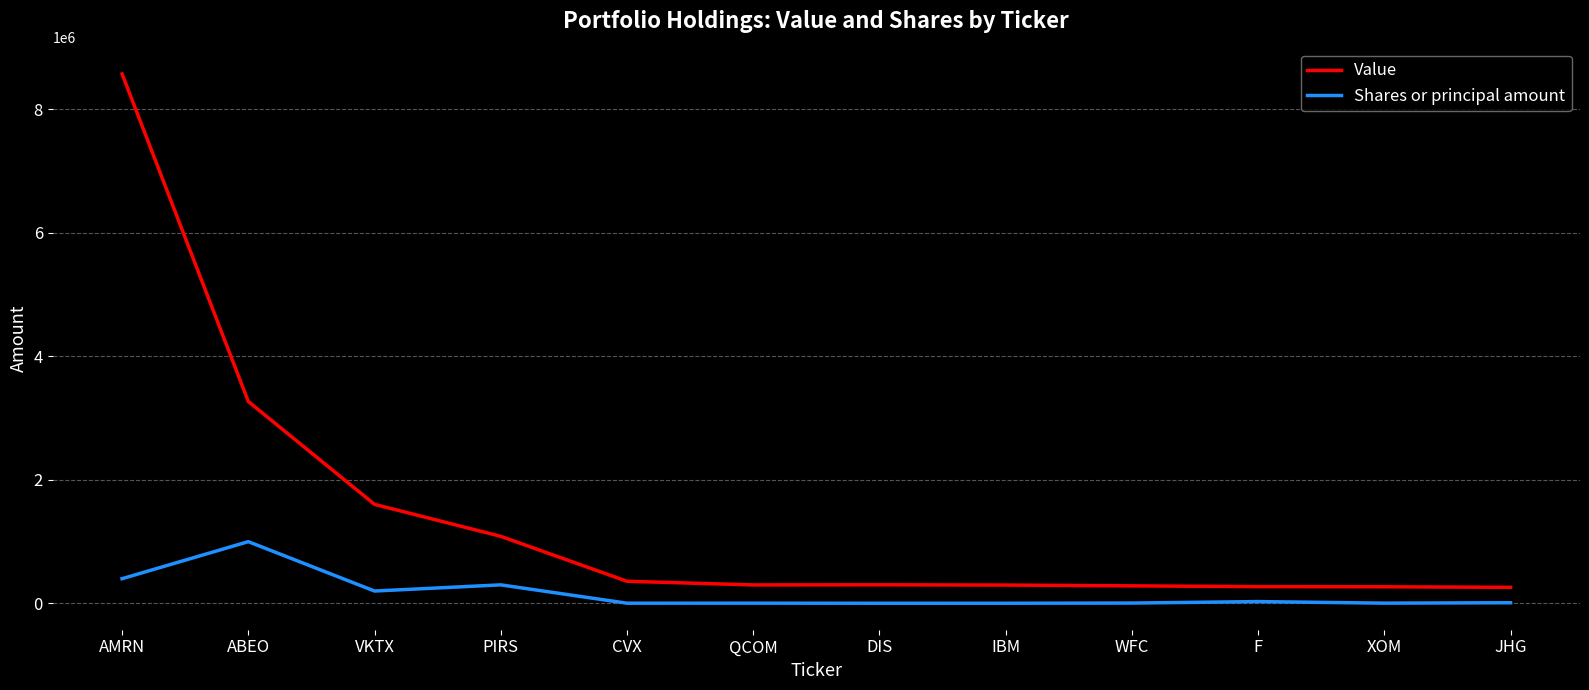

In Value, how many points are lower than both neighbors (excluding endpoints)?

1